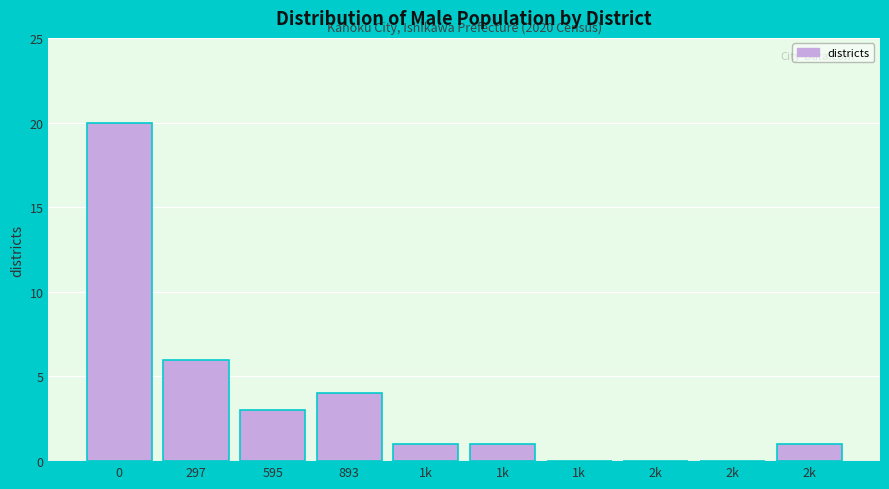

How many data points does each series have?

10